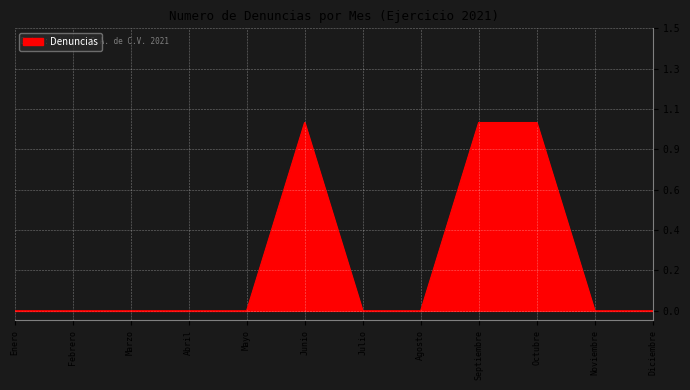

Does the chart have visible grid lines?

Yes